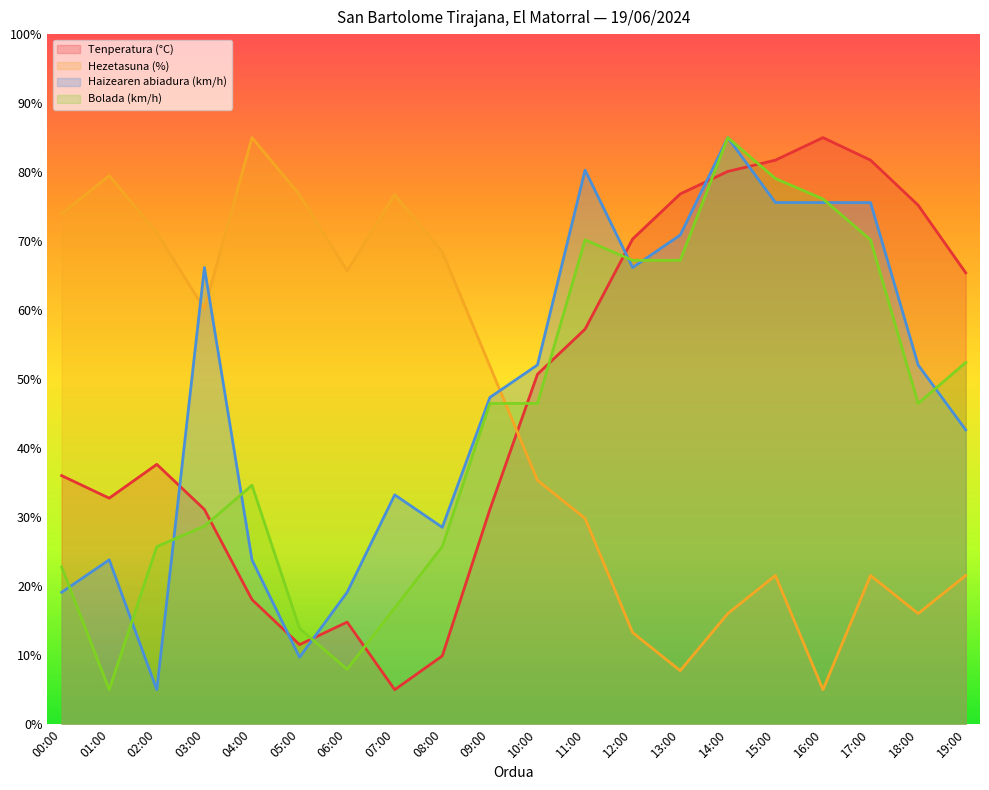

Rank the series by their maximum value, from lowest to highest.

Tenperatura (°C), Hezetasuna (%), Haizearen abiadura (km/h), Bolada (km/h)